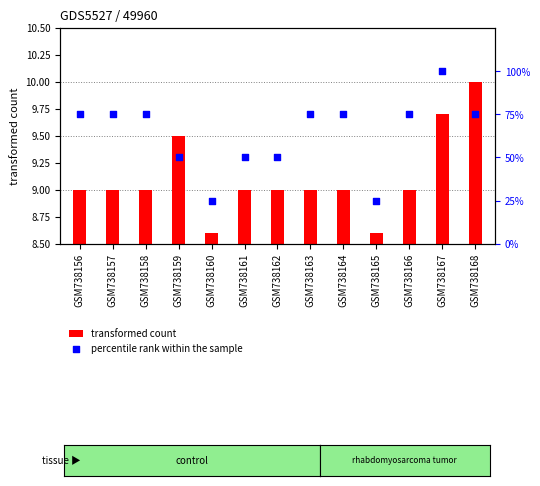

Between GSM738166 and GSM738167, which is larger?

GSM738167